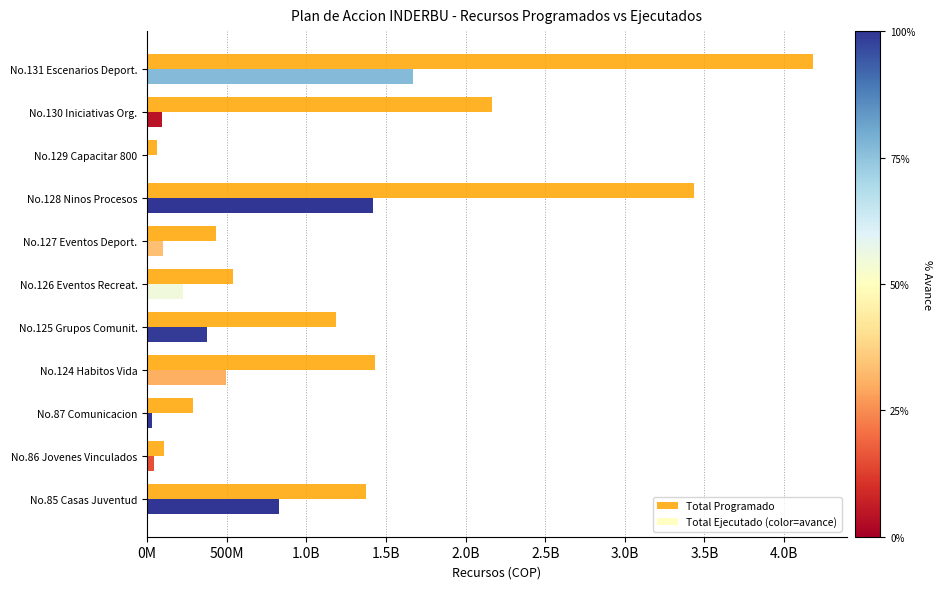

What is the value of the 4th bar from the left?

1428705218